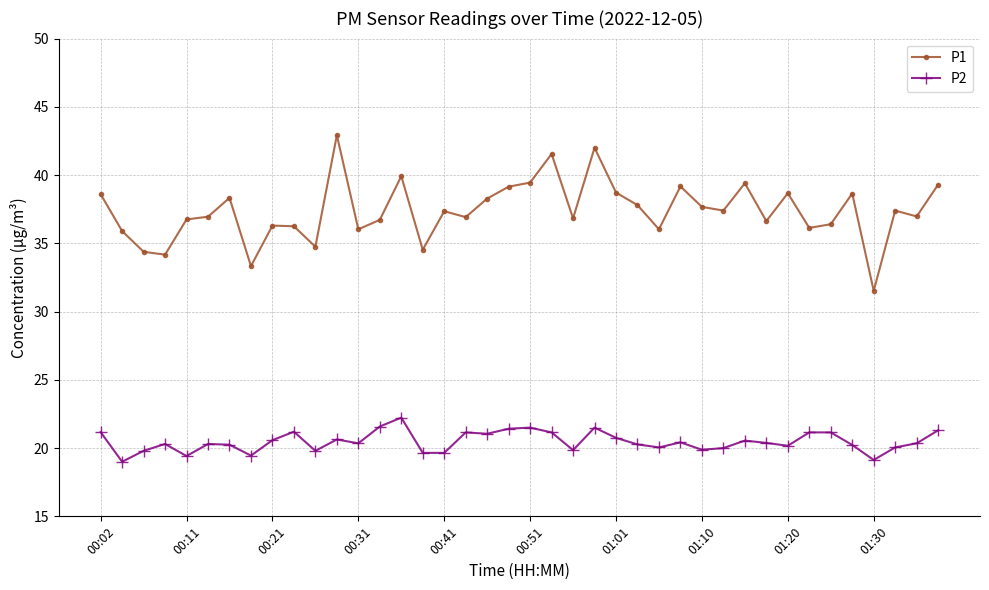

Which series has the widest spread of values?

P1